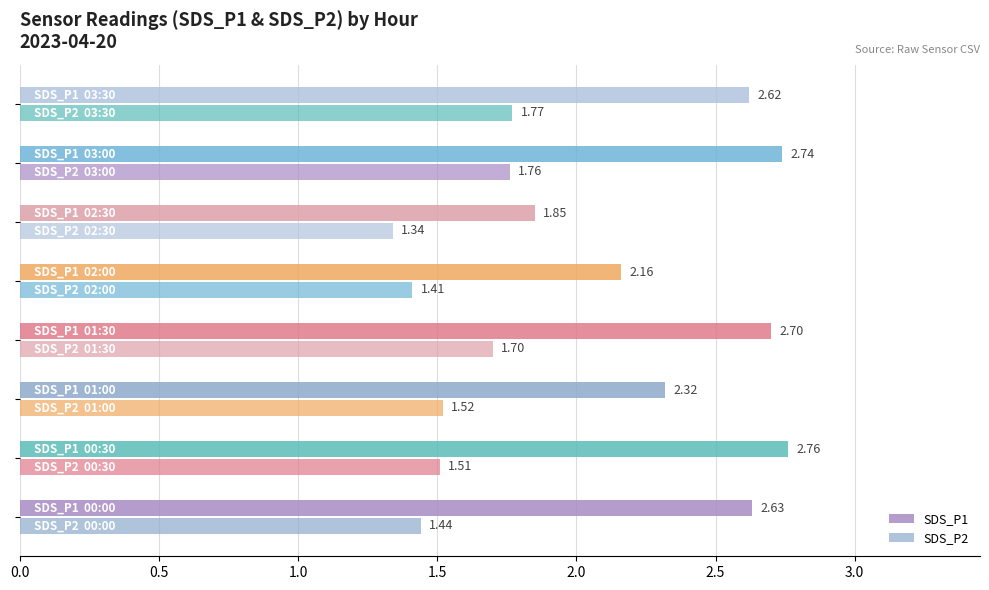

Reading left to right, extract all data points from this chart.

SDS_P1: 0.0=2.6	0.5=2.8	1.0=2.3	1.5=2.7	2.0=2.2	2.5=1.9	3.0=2.7	3.5=2.6
SDS_P2: 0.0=1.4	0.5=1.5	1.0=1.5	1.5=1.7	2.0=1.4	2.5=1.3	3.0=1.8	3.5=1.8